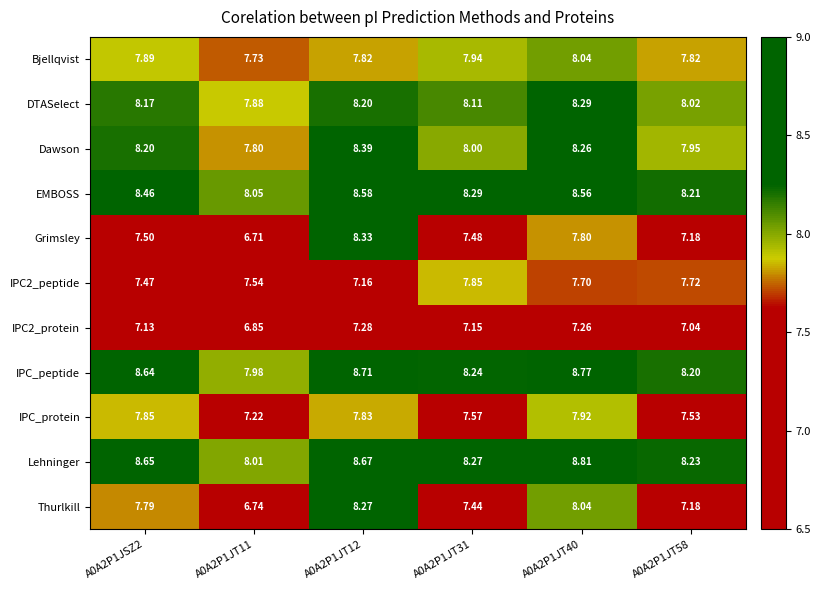

Which series changed the most between A0A2P1JSZ2 and A0A2P1JT58?

Thurlkill